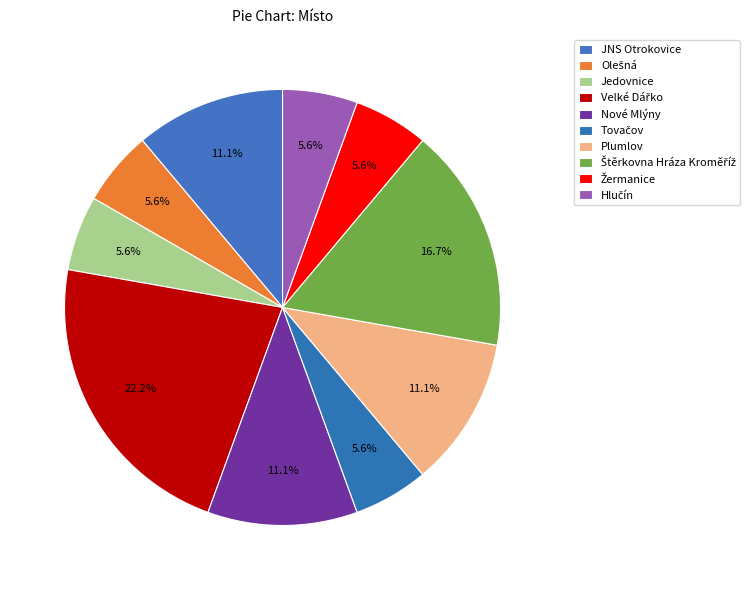

The Žermanice slice represents 12% of the pie. True or false?

False